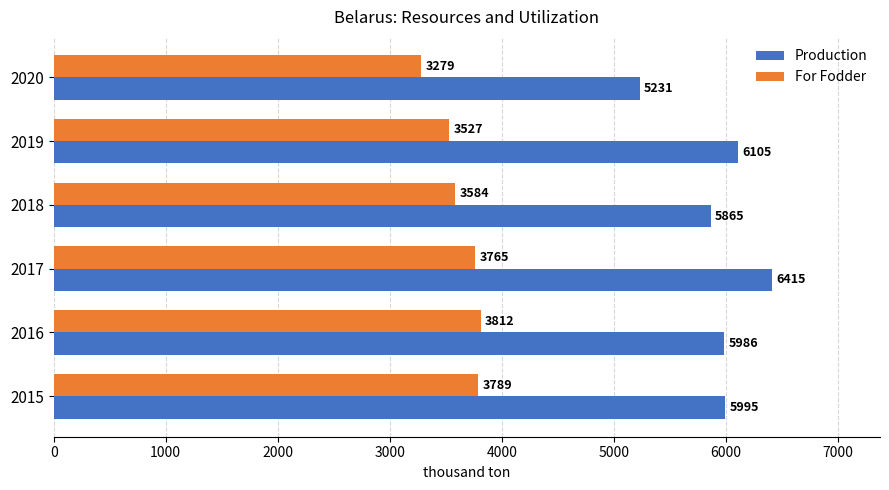

Rank the series by their average value, from highest to lowest.

Production, For Fodder